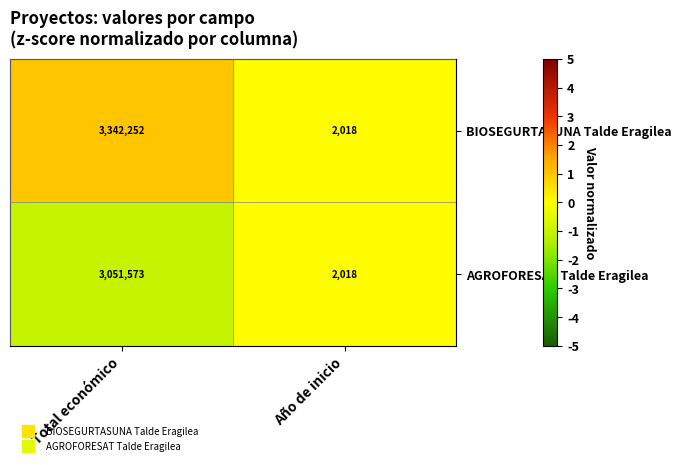

Rank the series by their maximum value, from highest to lowest.

BIOSEGURTASUNA Talde Eragilea, AGROFORESAT Talde Eragilea